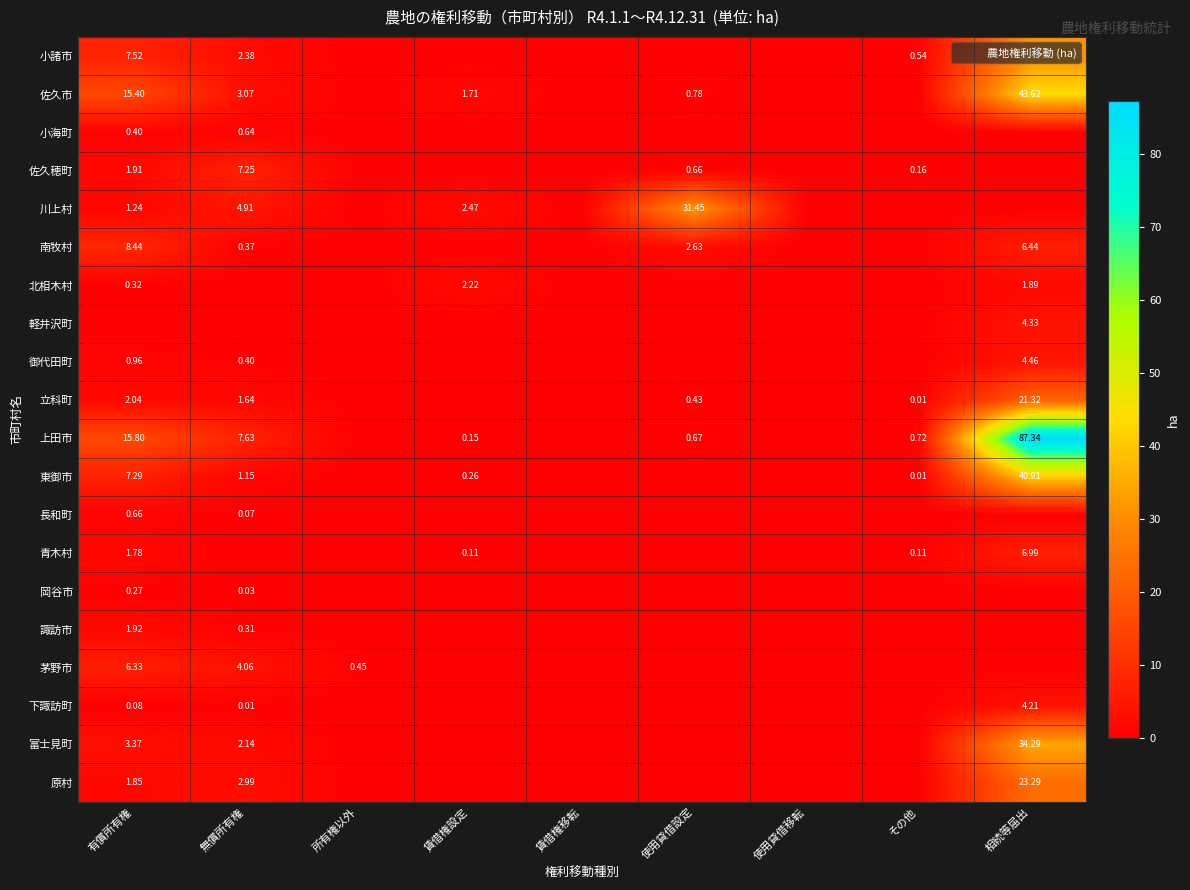

At how many categories does at least one series exceed 65?

1